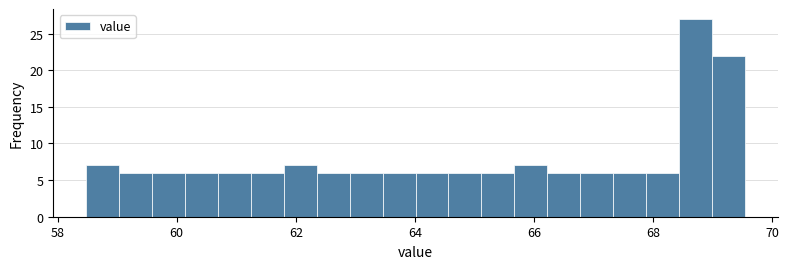

Read against the x-axis, roughly where is the centre of the tallest bar?

68.8